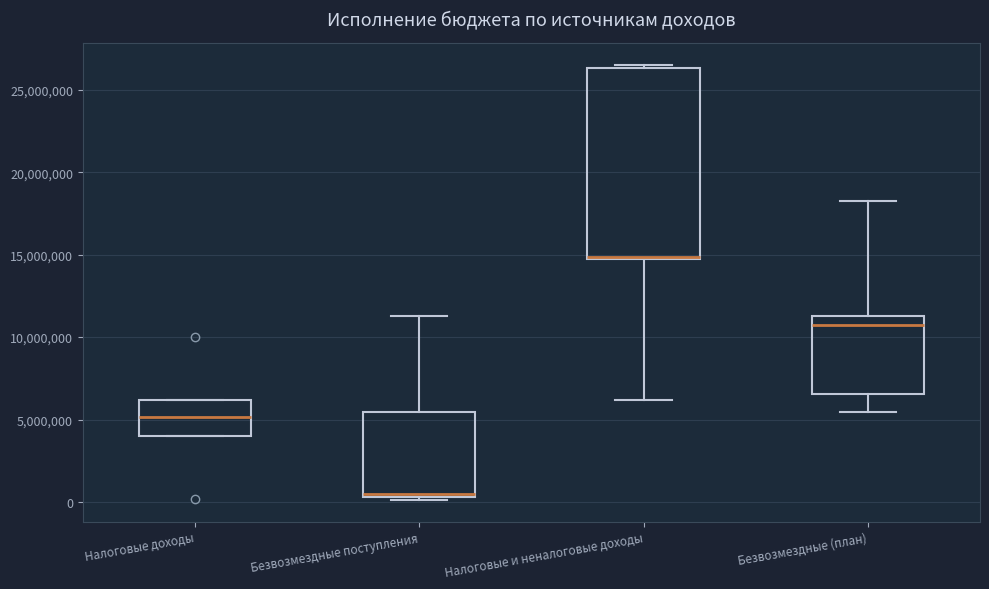

Where is the lower edge of the box for Налоговые доходы on the y-axis? The values are not printed on the chart, so give them approximately, as read against the axis.

4000000